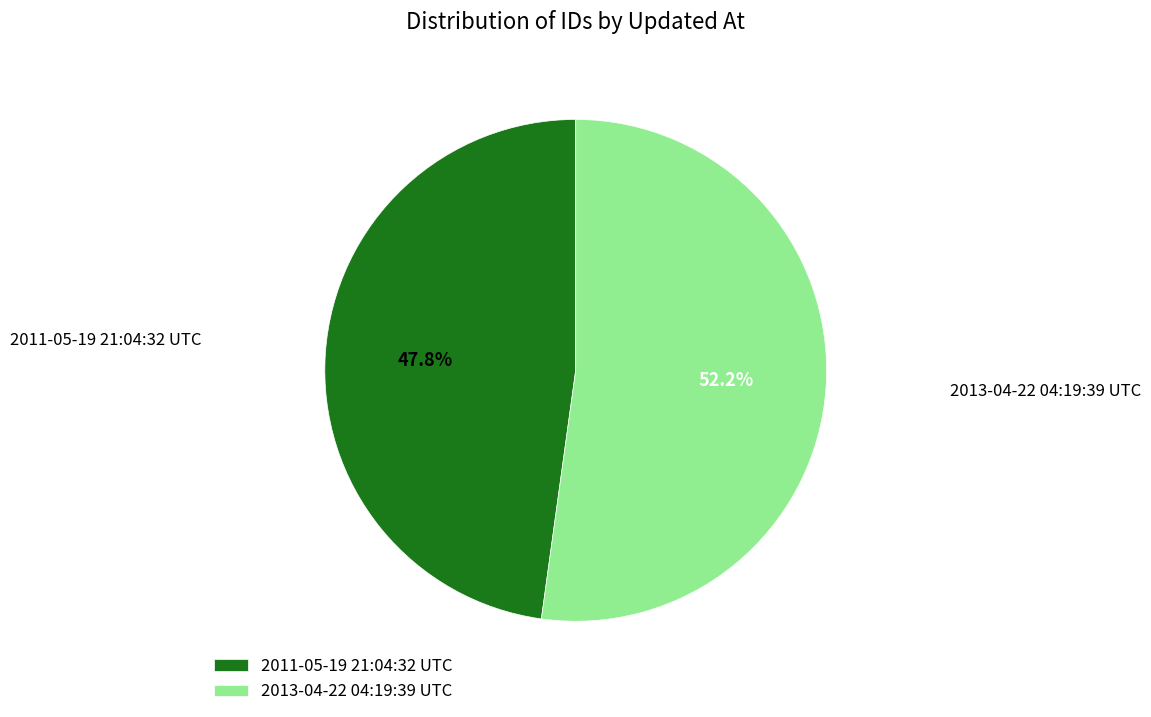

True or false: 2011-05-19 21:04:32 UTC accounts for 48% of the total.

True